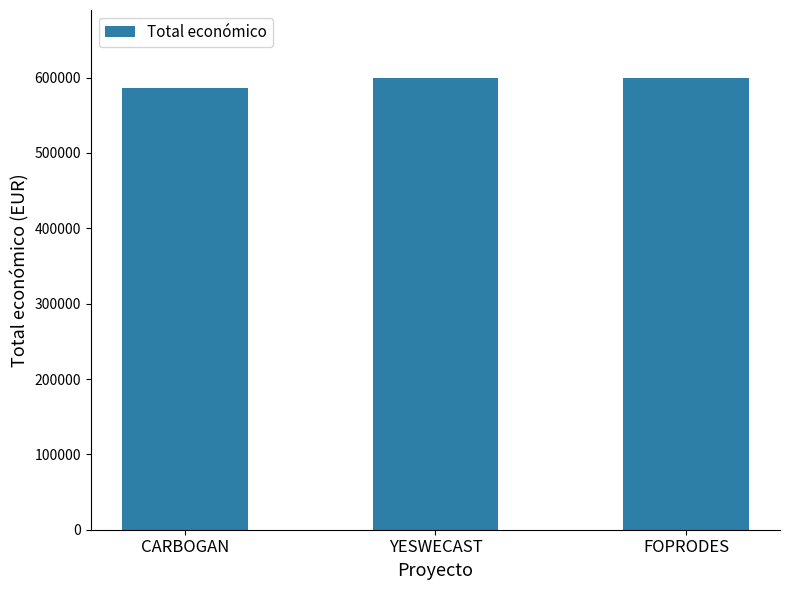

What is the change in value from CARBOGAN to FOPRODES?

+13297